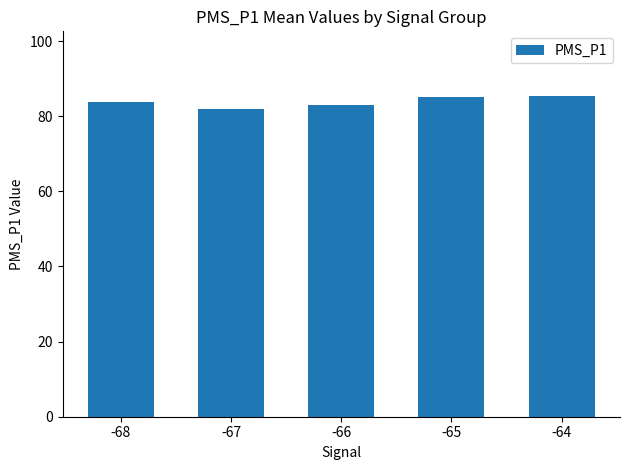

Are the bars grouped side by side (vs. stacked)?

No